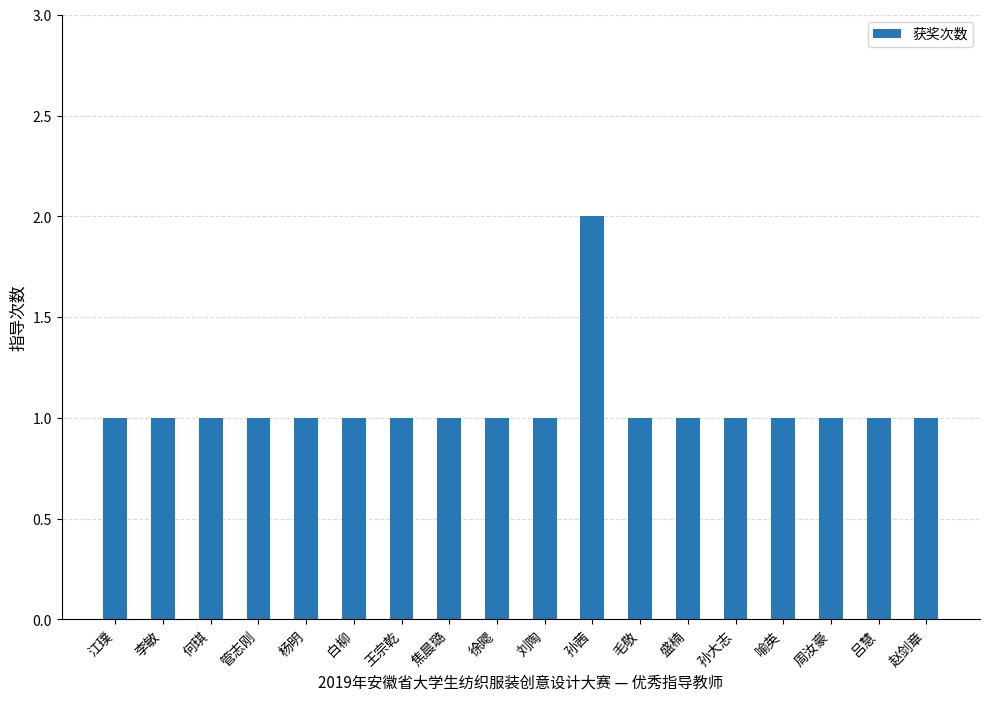

Are the bars grouped side by side (vs. stacked)?

No